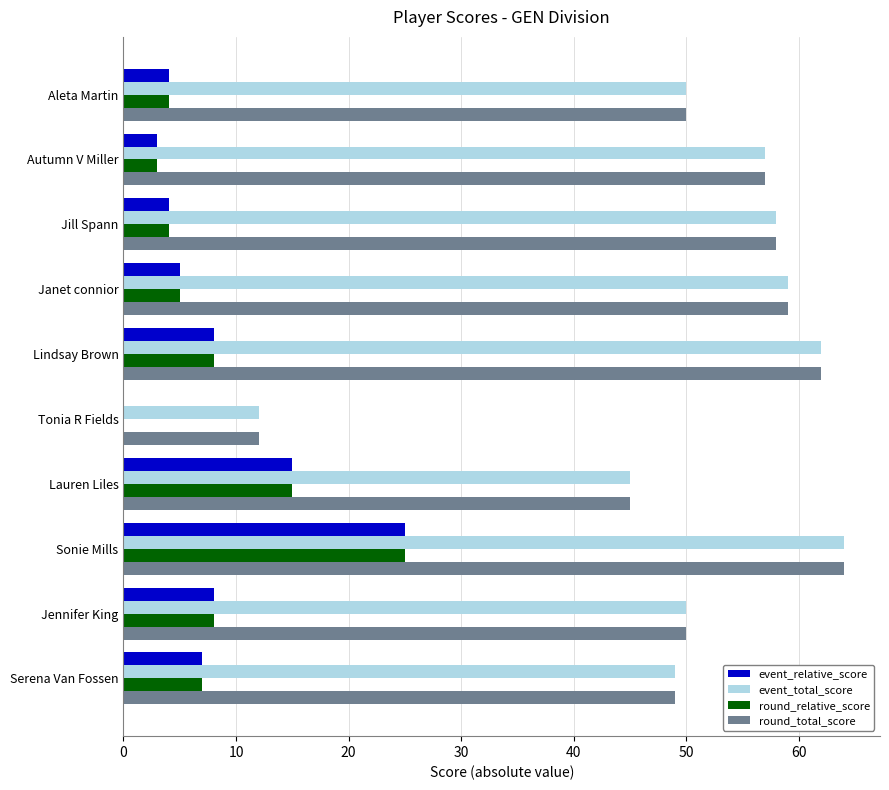

What is the sum of all event_total_score values?

506